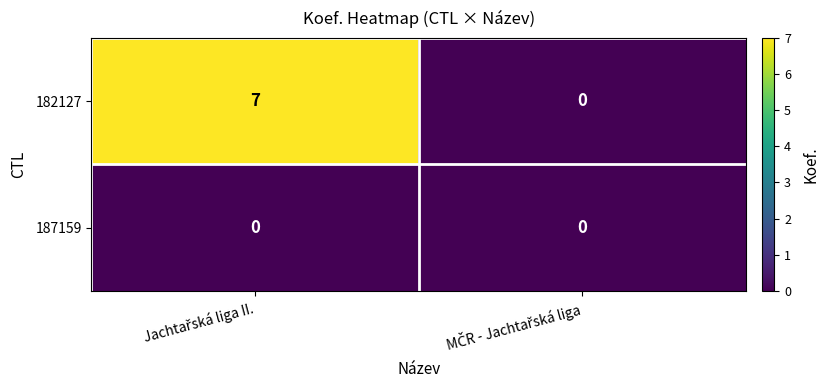

Which series has the largest range (max minus min)?

182127